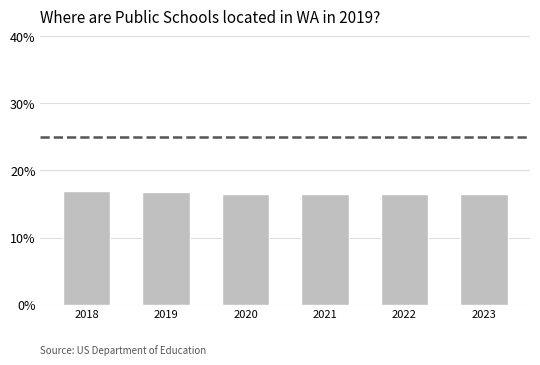

What is the sum of the values at 2018 and 2020?

33.5